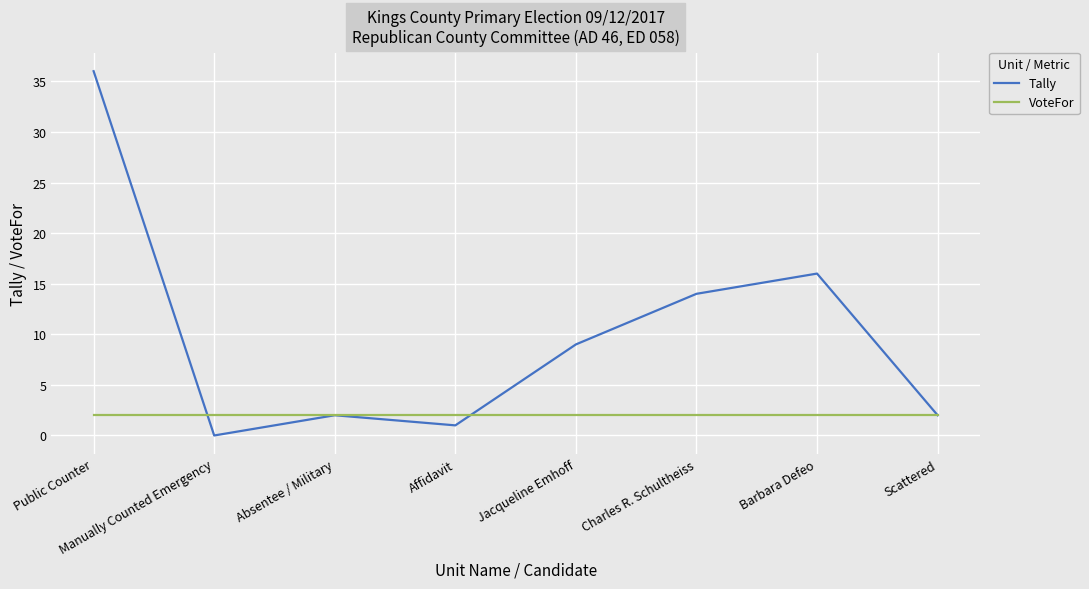

In Tally, how many points are higher than both neighbors (excluding endpoints)?

2